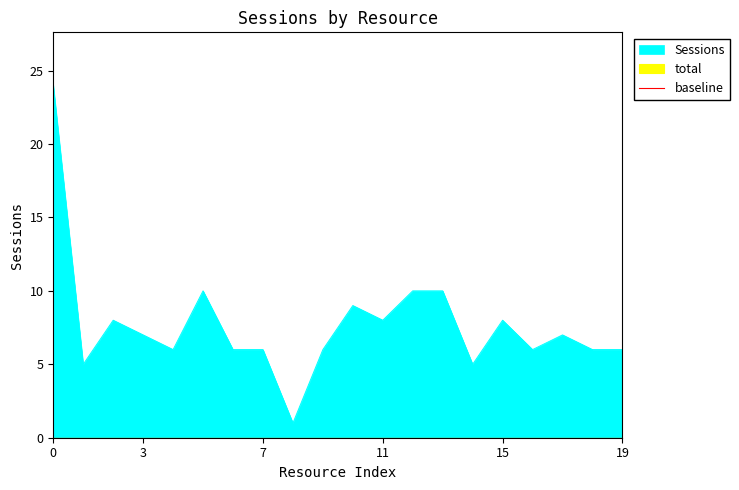

What is the maximum value shown in the chart?

24